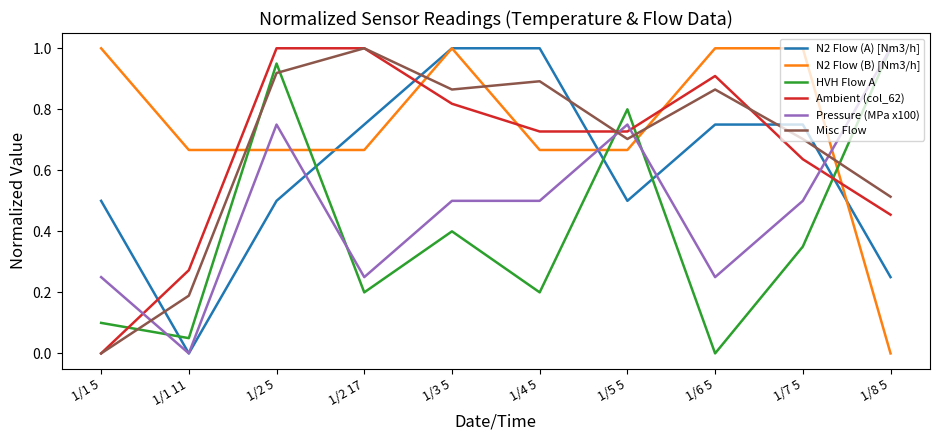

Is the value of Ambient (col_62) at 1/1 5 greater than the value of Pressure (MPa x100) at 1/2 5?

No